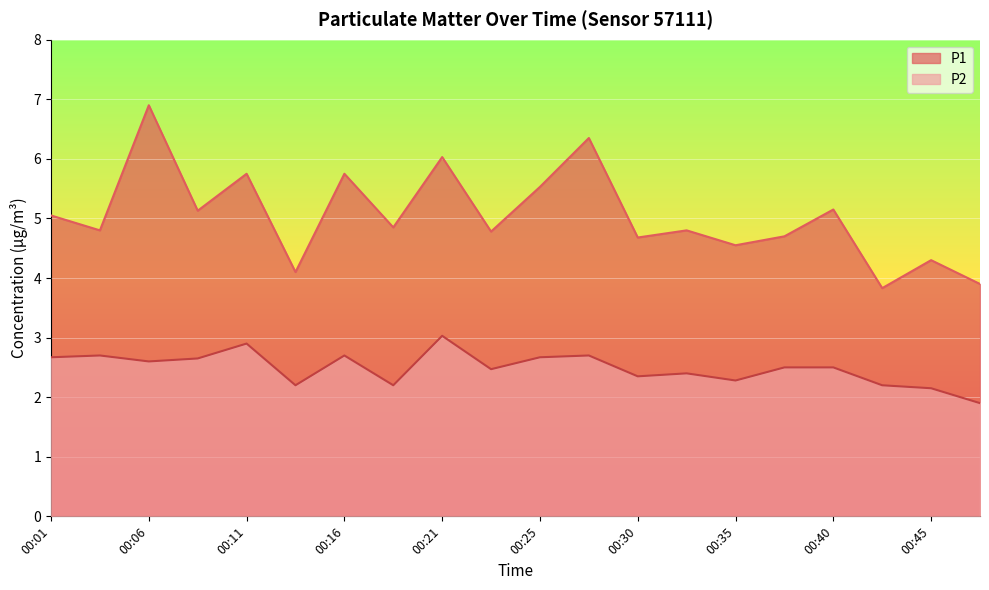

What is the value of the P1 point at the 13th from the left?

4.7